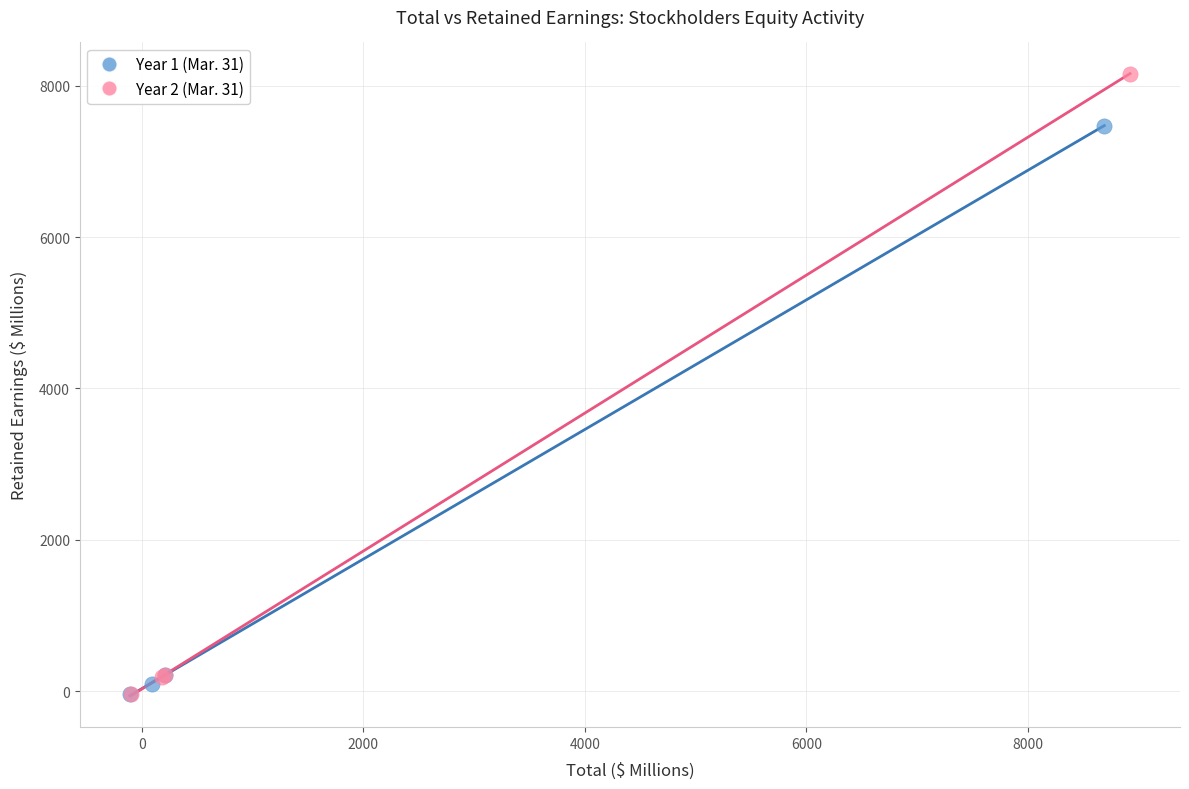

Which series contains the highest Y value?

Year 2 (Mar. 31)